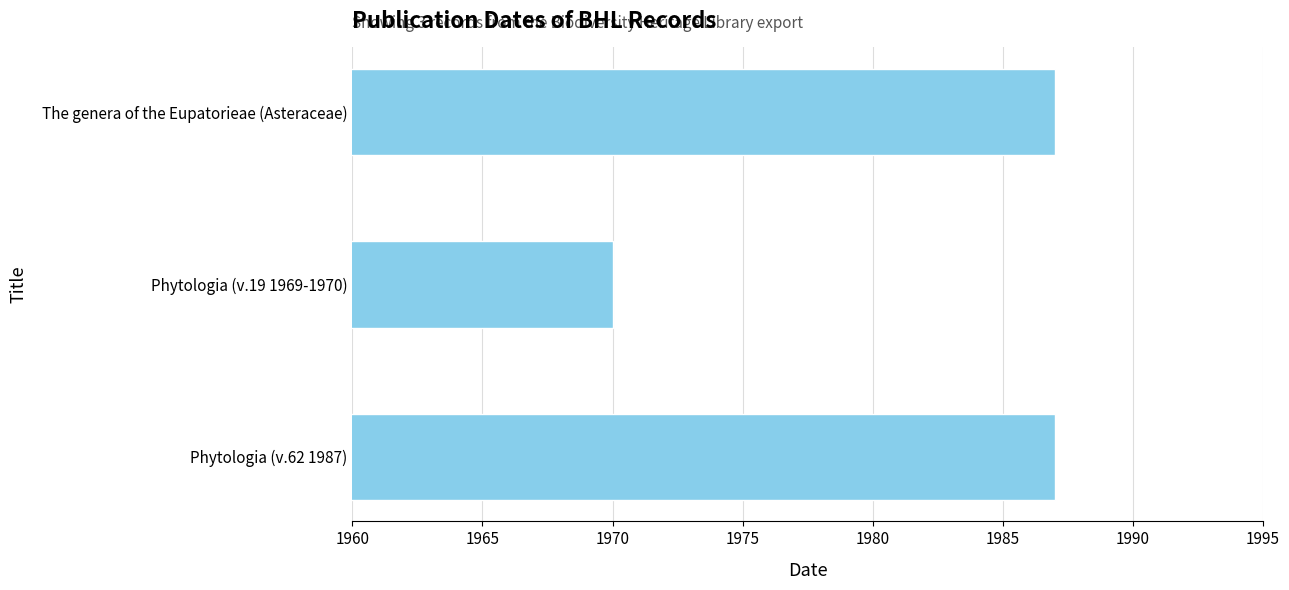

What is the difference between the second highest and minimum values?

17